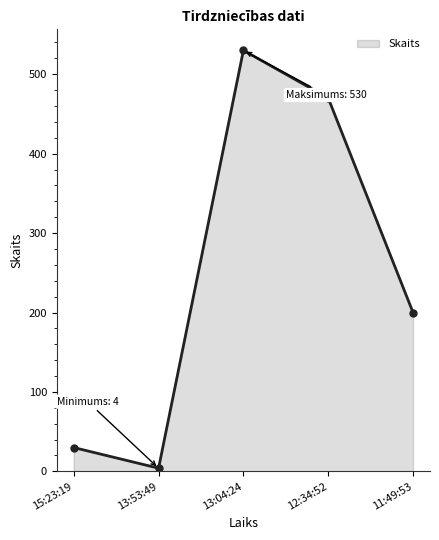

Which has a higher value, 12:34:52 or 13:04:24?

13:04:24